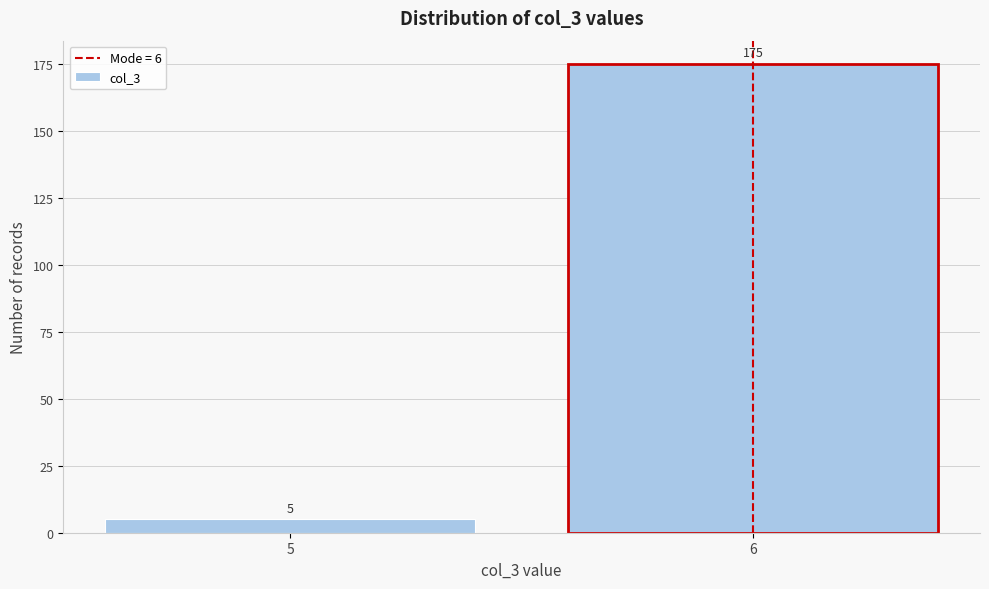

Reading left to right, extract all data points from this chart.

5=5	6=175